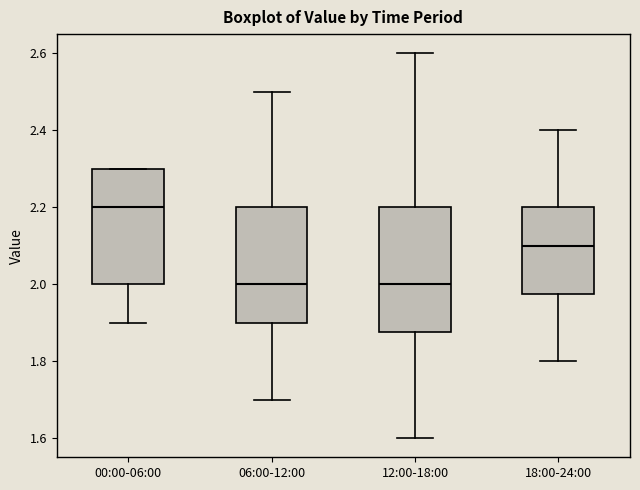

Reading left to right, read every box against the y-axis: the position of its median line, the range the box covers, and the ends of its whiskers. The values are not printed on the chart, so give them approximately, as read against the axis.

00:00-06:00: median 2.20, box 2.00 to 2.30, whiskers 1.90 to 2.30
06:00-12:00: median 2.00, box 1.90 to 2.20, whiskers 1.70 to 2.50
12:00-18:00: median 2.00, box 1.88 to 2.20, whiskers 1.60 to 2.60
18:00-24:00: median 2.10, box 1.98 to 2.20, whiskers 1.80 to 2.40